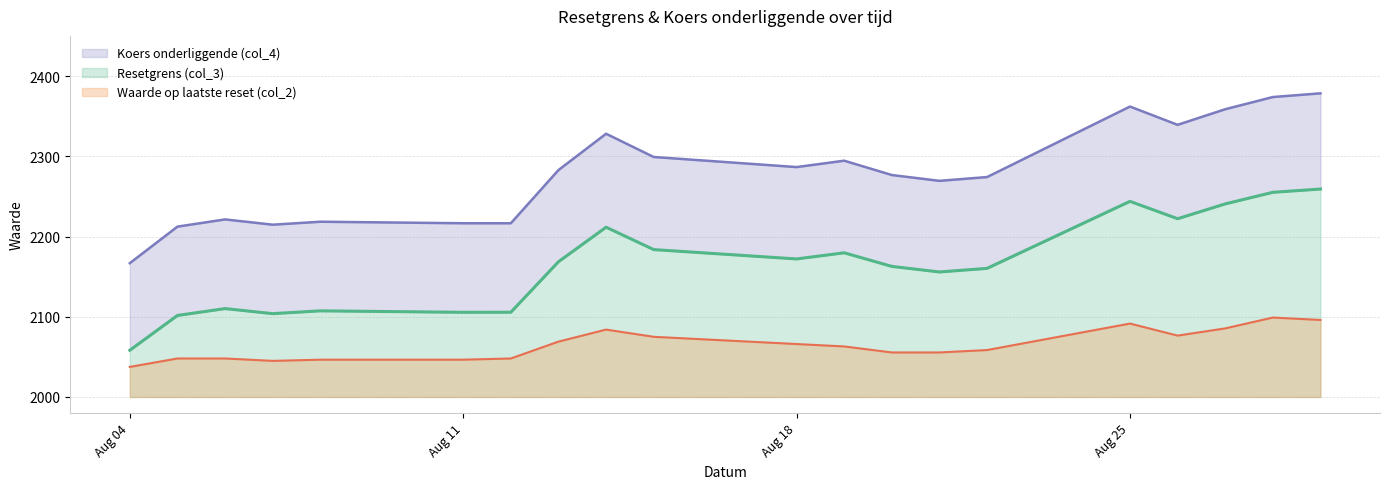

True or false: Koers onderliggende (col_4) and Waarde op laatste reset (col_2) intersect in this chart.

False